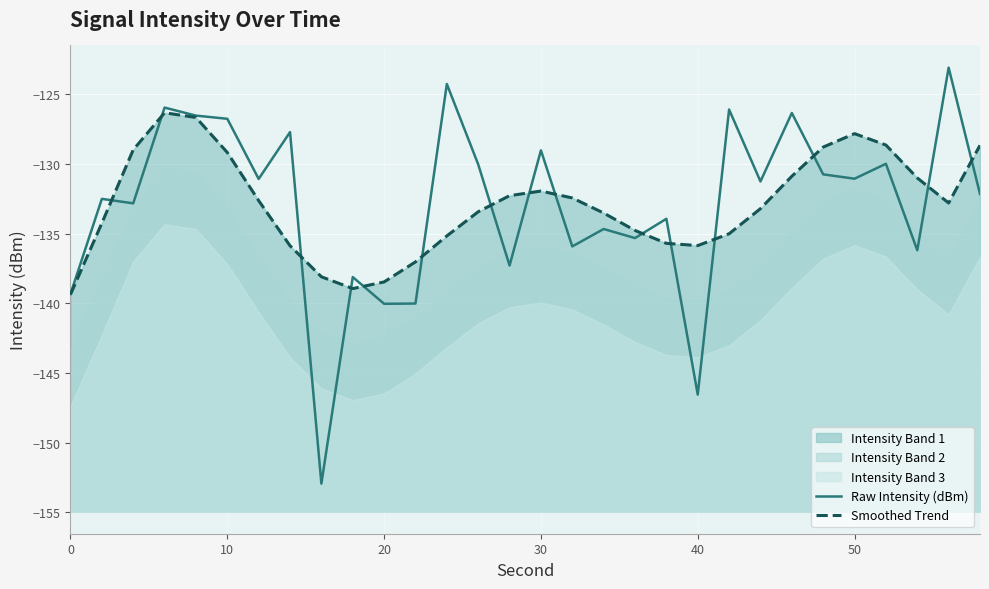

What is the maximum value for Raw Intensity (dBm)?

-123.1